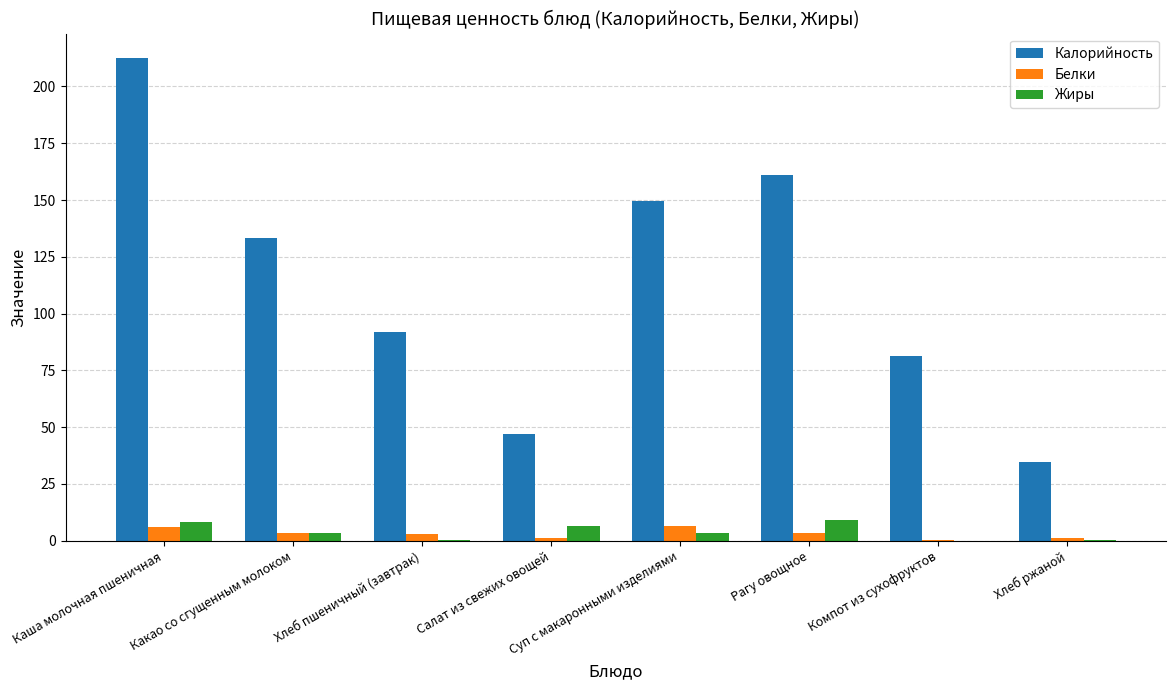

Is the value of Белки at Хлеб ржаной greater than the value of Калорийность at Какао со сгущенным молоком?

No